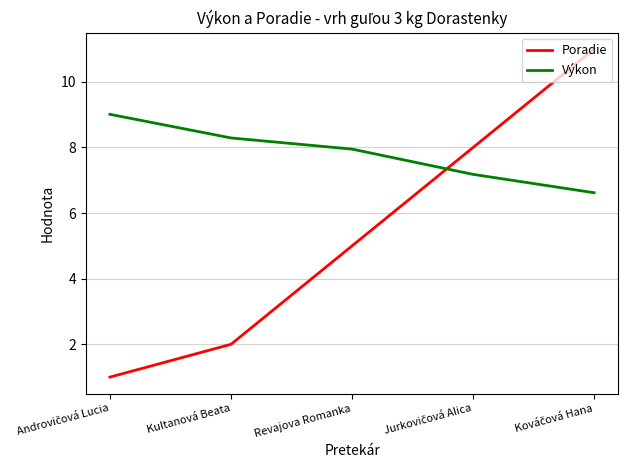

How many lines are shown in the chart?

2